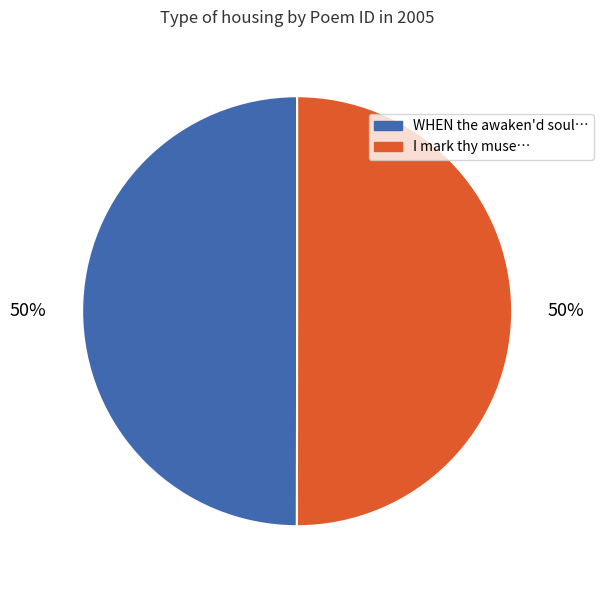

How many slices are in this pie chart?

2